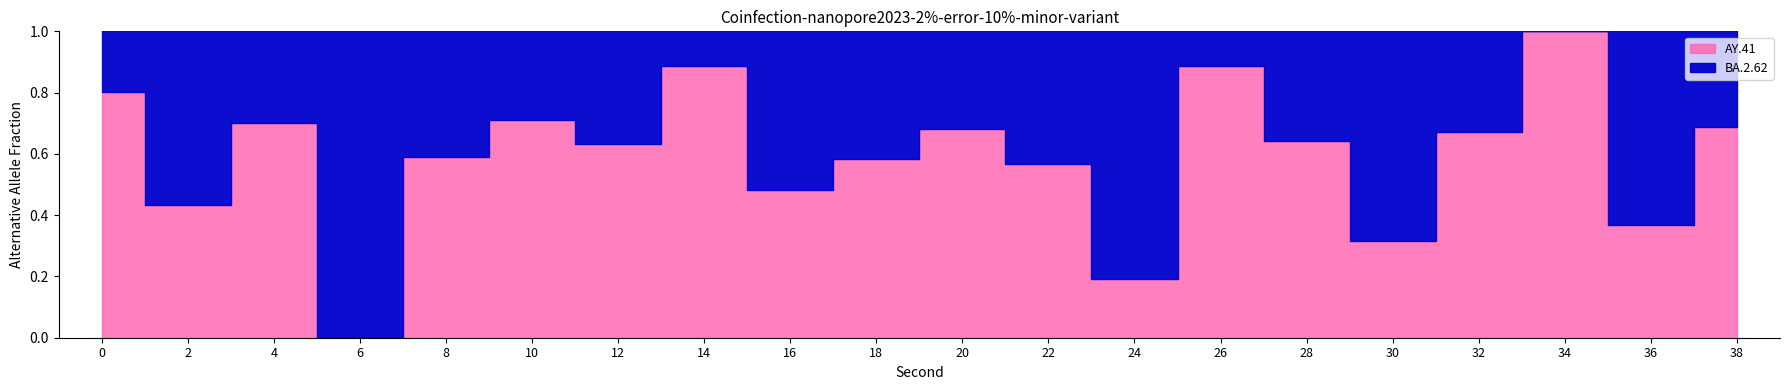

How many values exceed 0?

19